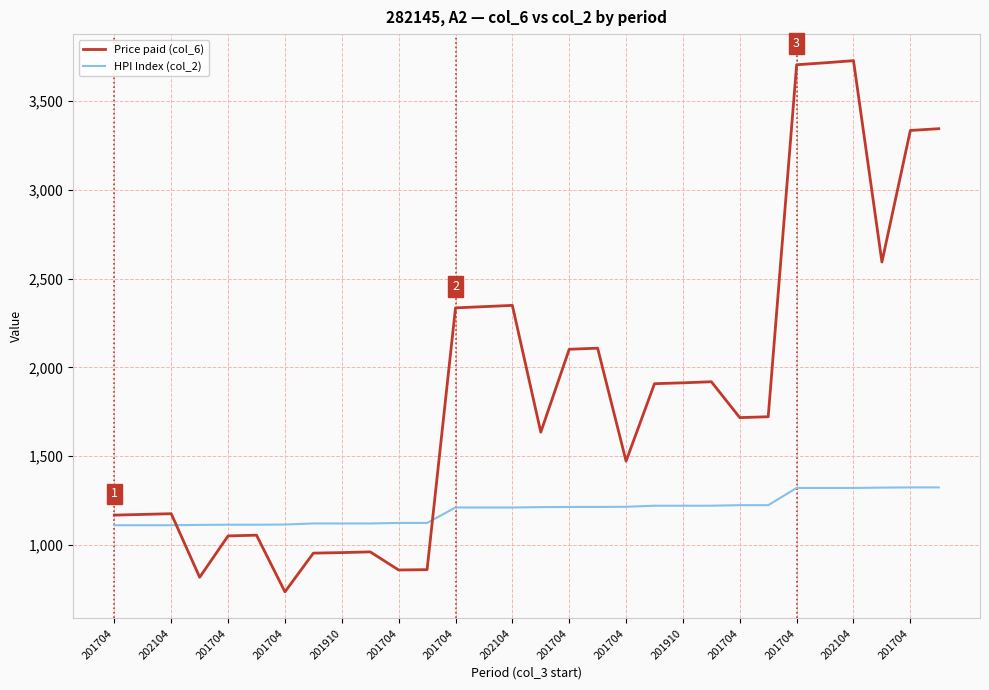

Which series has the widest spread of values?

Price paid (col_6)